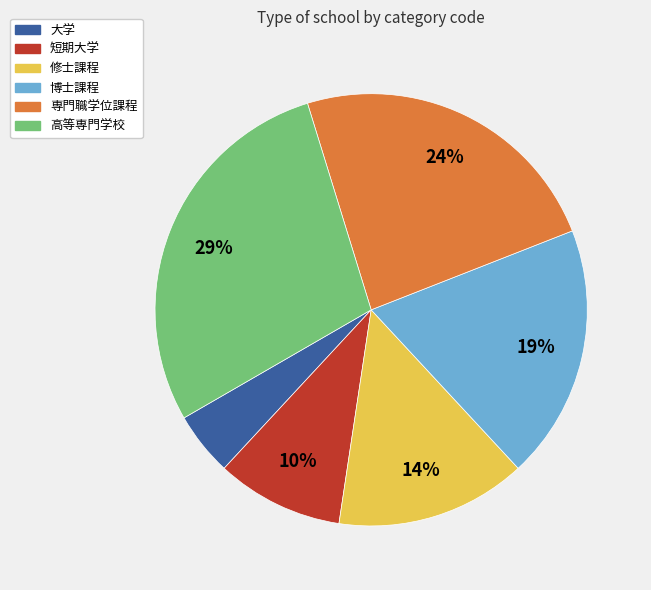

To the nearest percent, what is the difference between the 大学 and 専門職学位課程 slice percentages?

19%